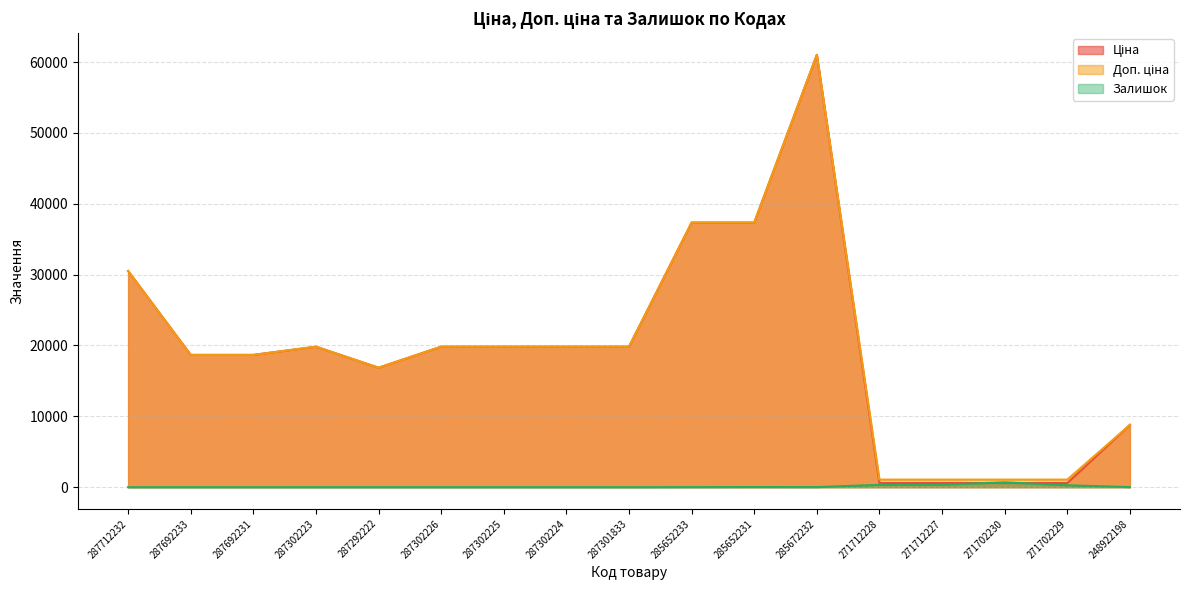

What is the value of the Залишок point at the 6th from the left?

1.0